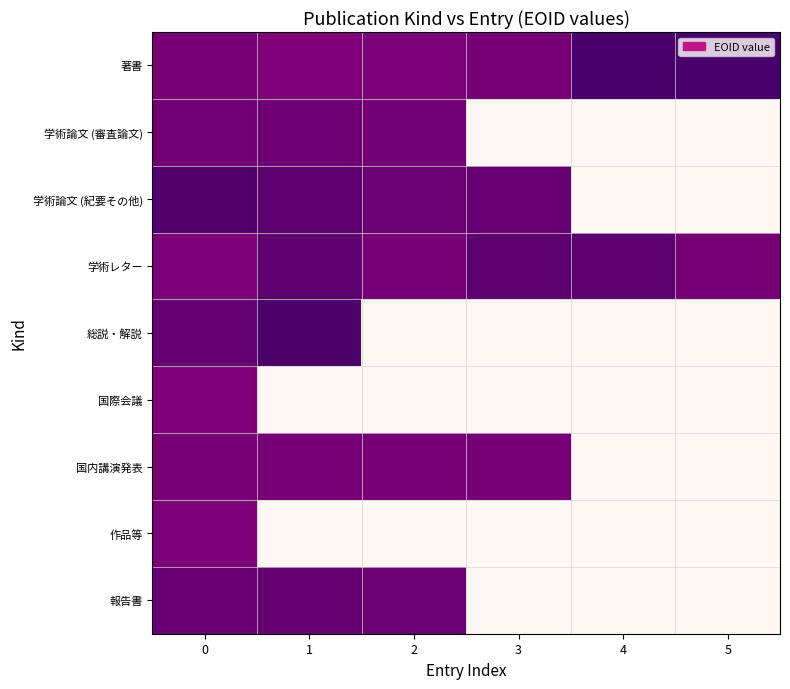

What is the spread (max minus min) of values at 2?

1003643